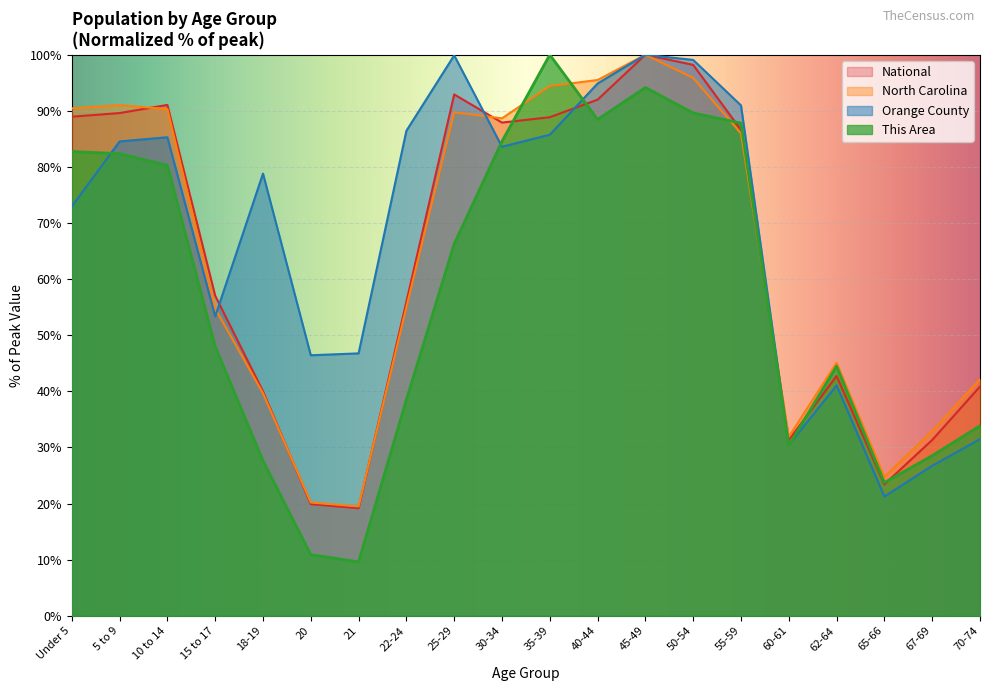

What is the difference between the maximum and second lowest values in the National series?

80.1